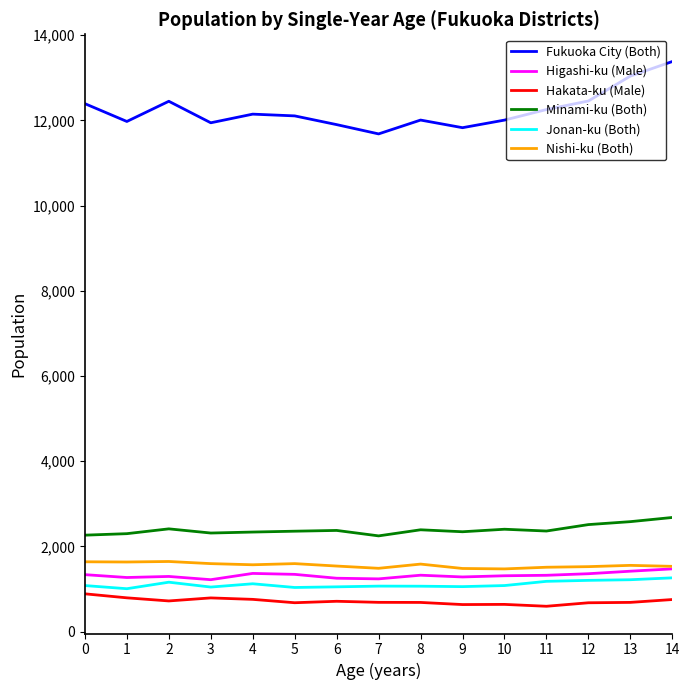

What is the highest value of the Jonan-ku (Both) series?

1263